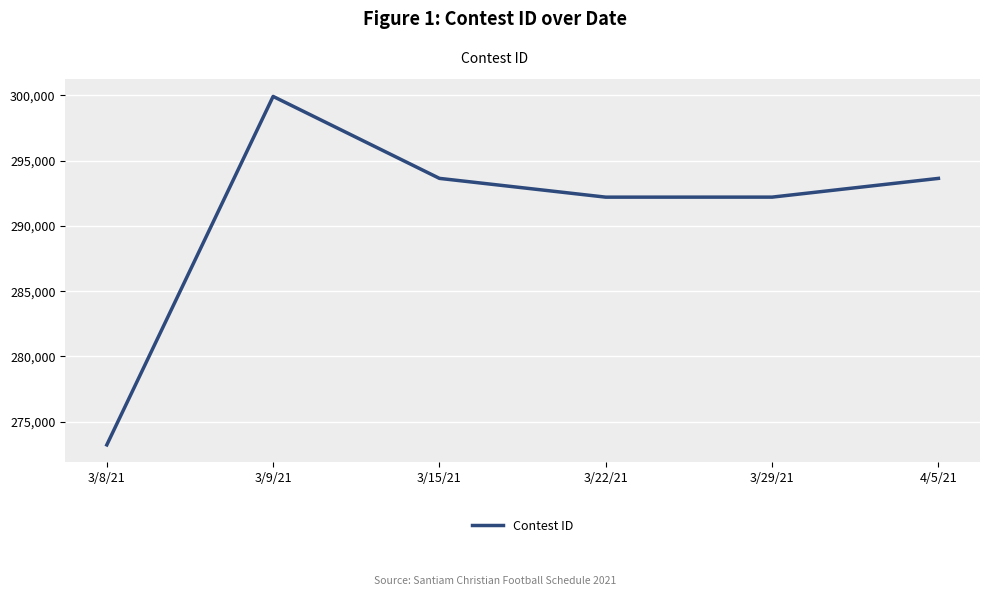

How many series are shown in this chart?

1